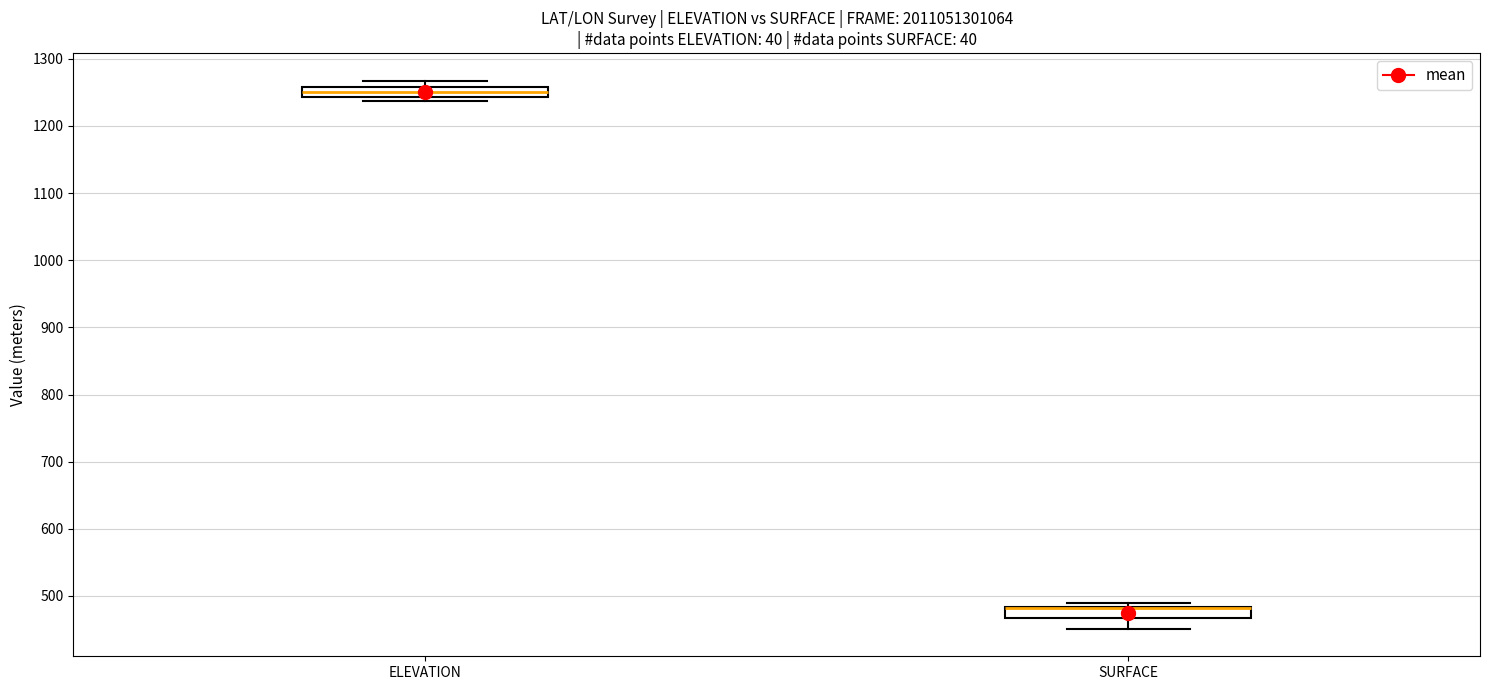

Where is the lower edge of the box for SURFACE on the y-axis? The values are not printed on the chart, so give them approximately, as read against the axis.

470